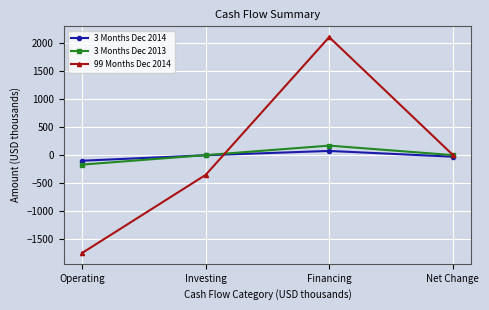

What is the label of the 4th point from the left?

Net Change